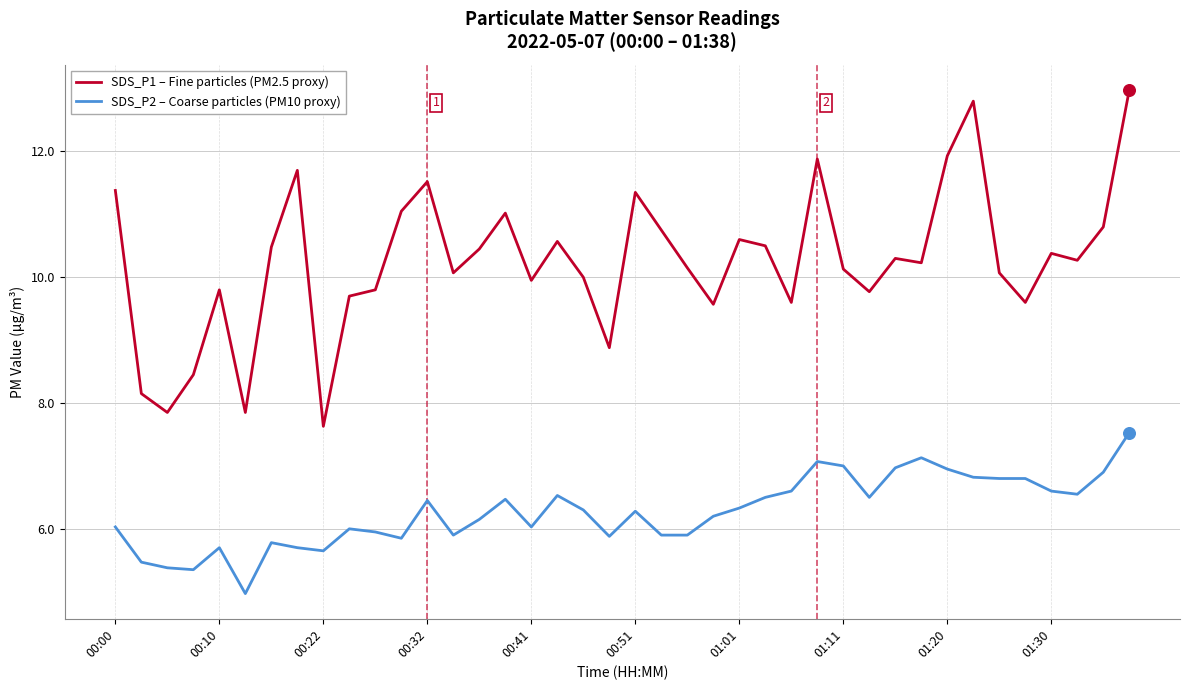

Which series has the largest total across all categories?

SDS_P1 – Fine particles (PM2.5 proxy)